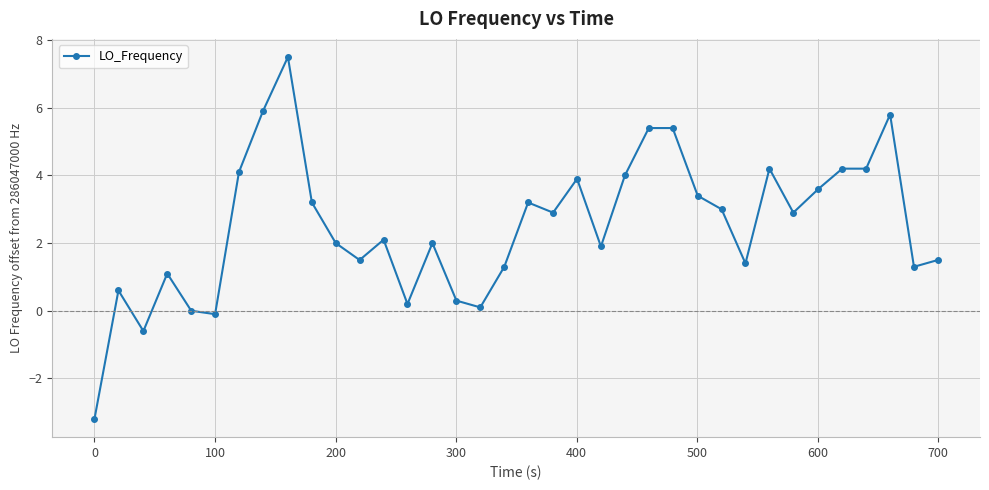

What is the difference between the second highest and second lowest values?

6.5